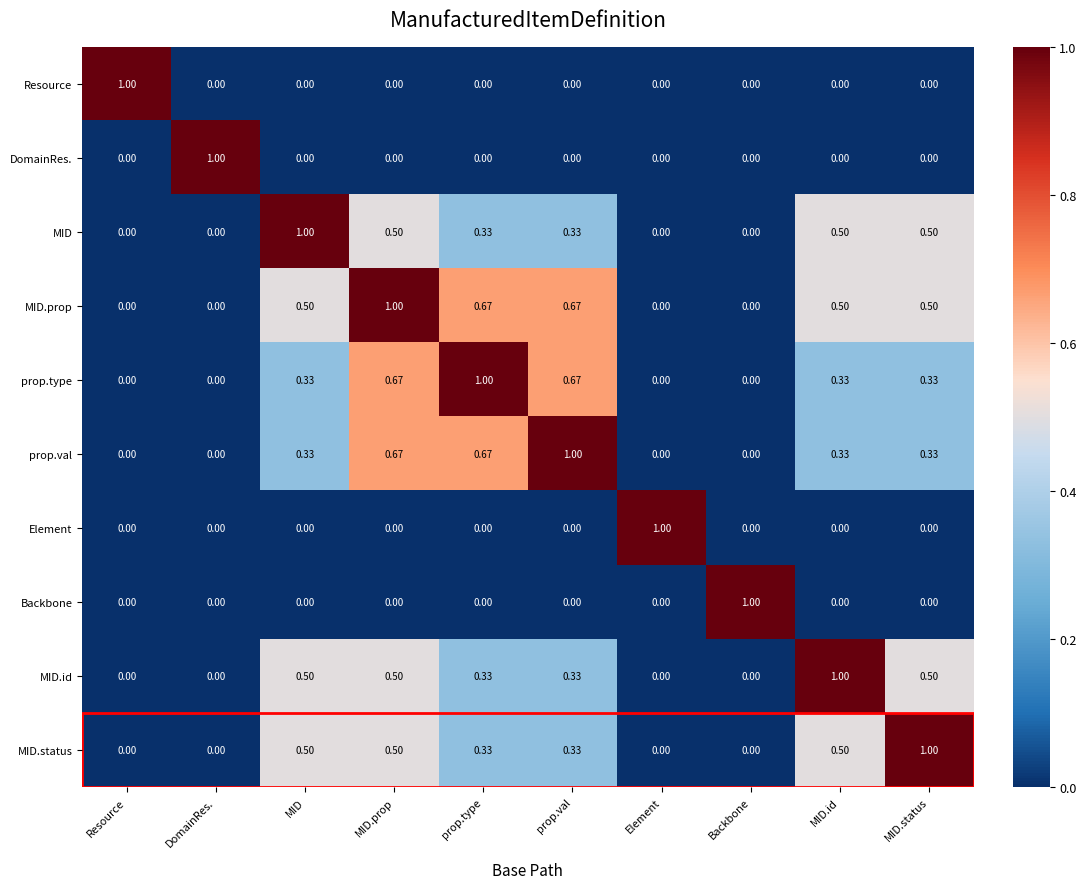

Which category has the highest value in the MID.status series?

MID.status